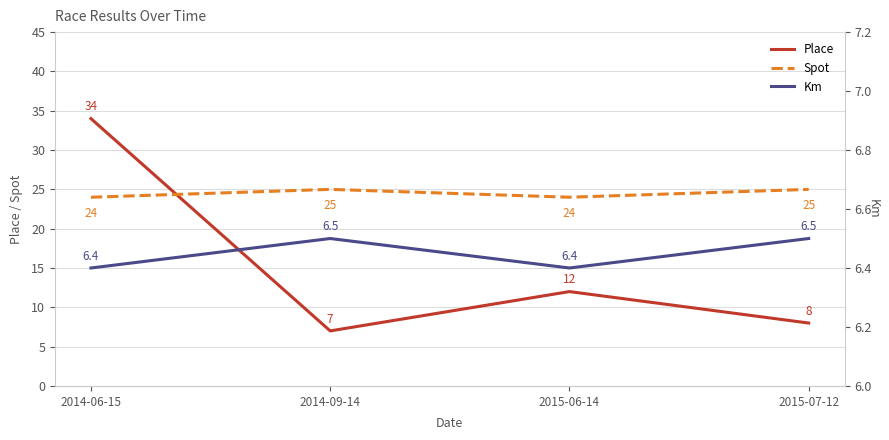

Reading left to right, extract all data points from this chart.

Place: 34.0	7.0	12.0	8.0
Spot: 24.0	25.0	24.0	25.0
Km: 6.4	6.5	6.4	6.5